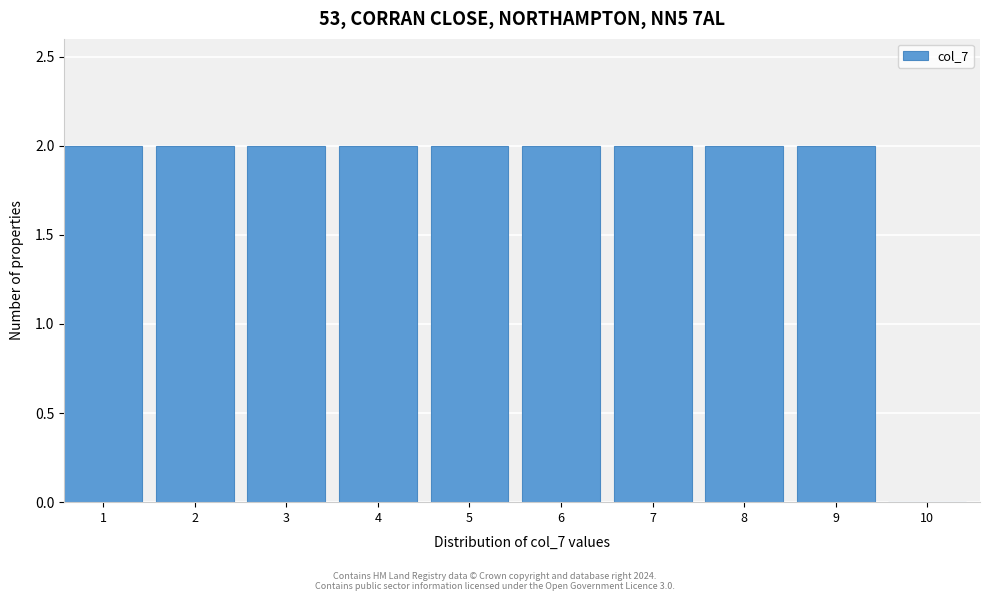

Reading left to right, transcribe all the data shown in this chart.

1=2	2=2	3=2	4=2	5=2	6=2	7=2	8=2	9=2	10=0